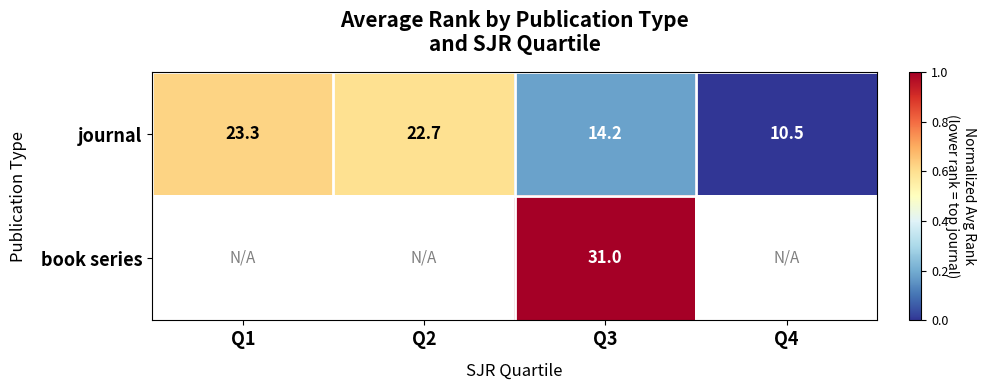

What is the sum of all journal values?

1.4